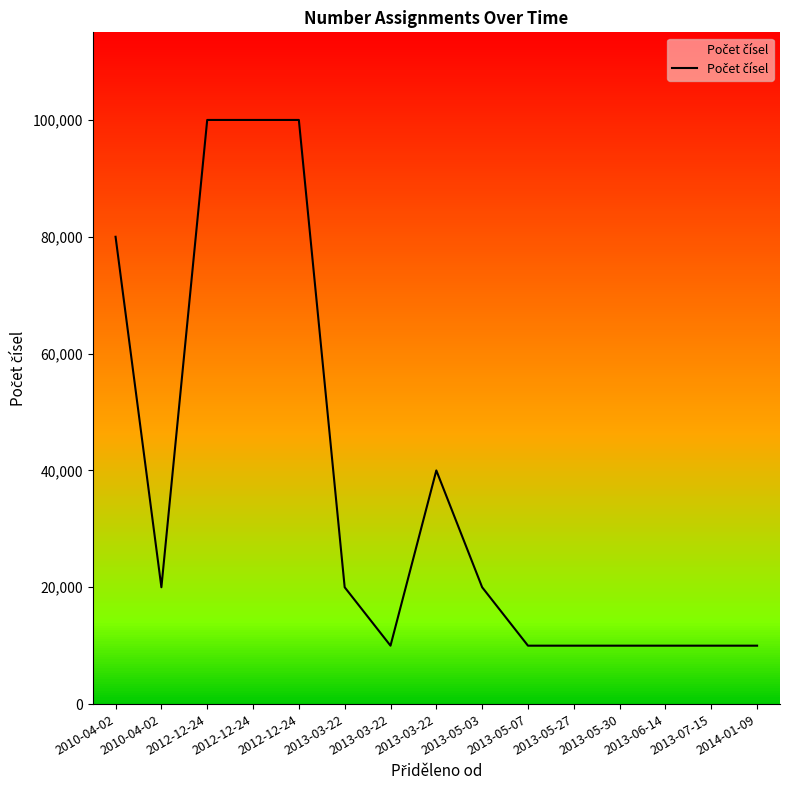

Reading left to right, list all the values displayed in this chart.

80000	20000	100000	100000	100000	20000	10000	40000	20000	10000	10000	10000	10000	10000	10000